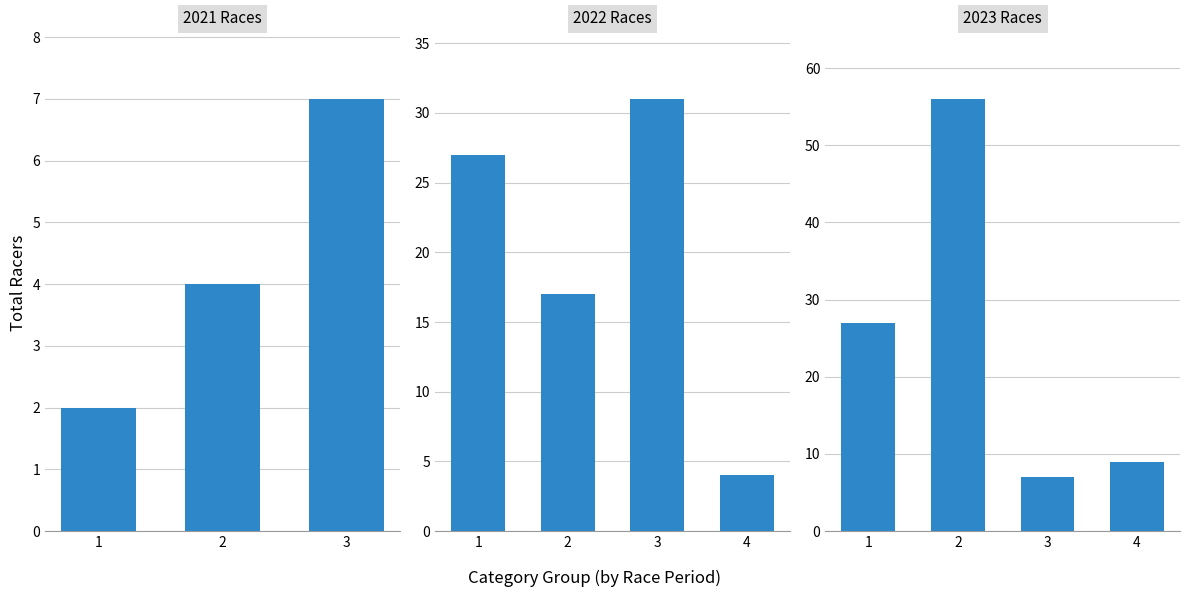

The value at 1 is 27. True or false?

True